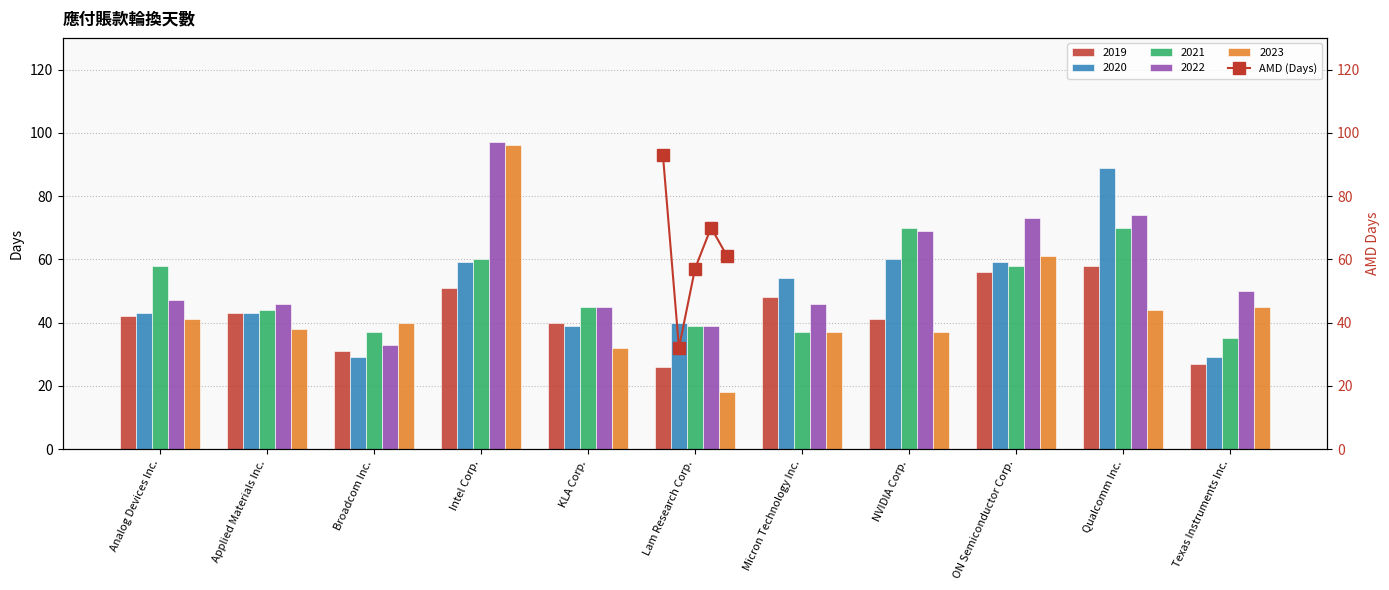

What is the difference between the second highest and minimum values in the 2023 series?

43